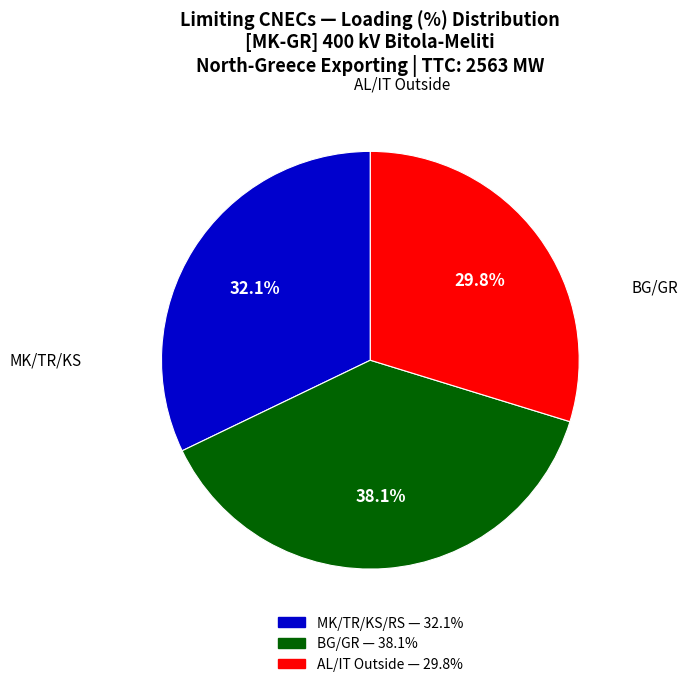

Is there any slice that represents more than half of the pie?

No